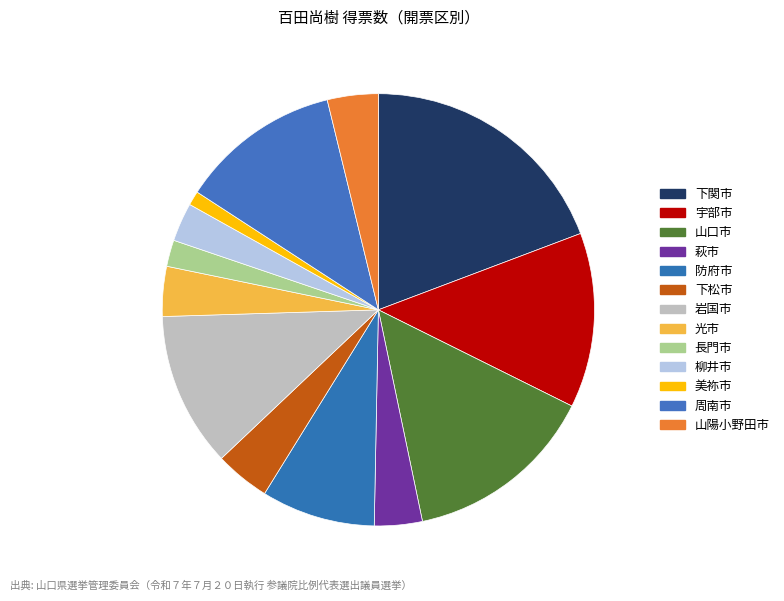

Rank the categories by value from lowest to highest.

美祢市, 長門市, 柳井市, 萩市, 光市, 山陽小野田市, 下松市, 防府市, 岩国市, 周南市, 宇部市, 山口市, 下関市